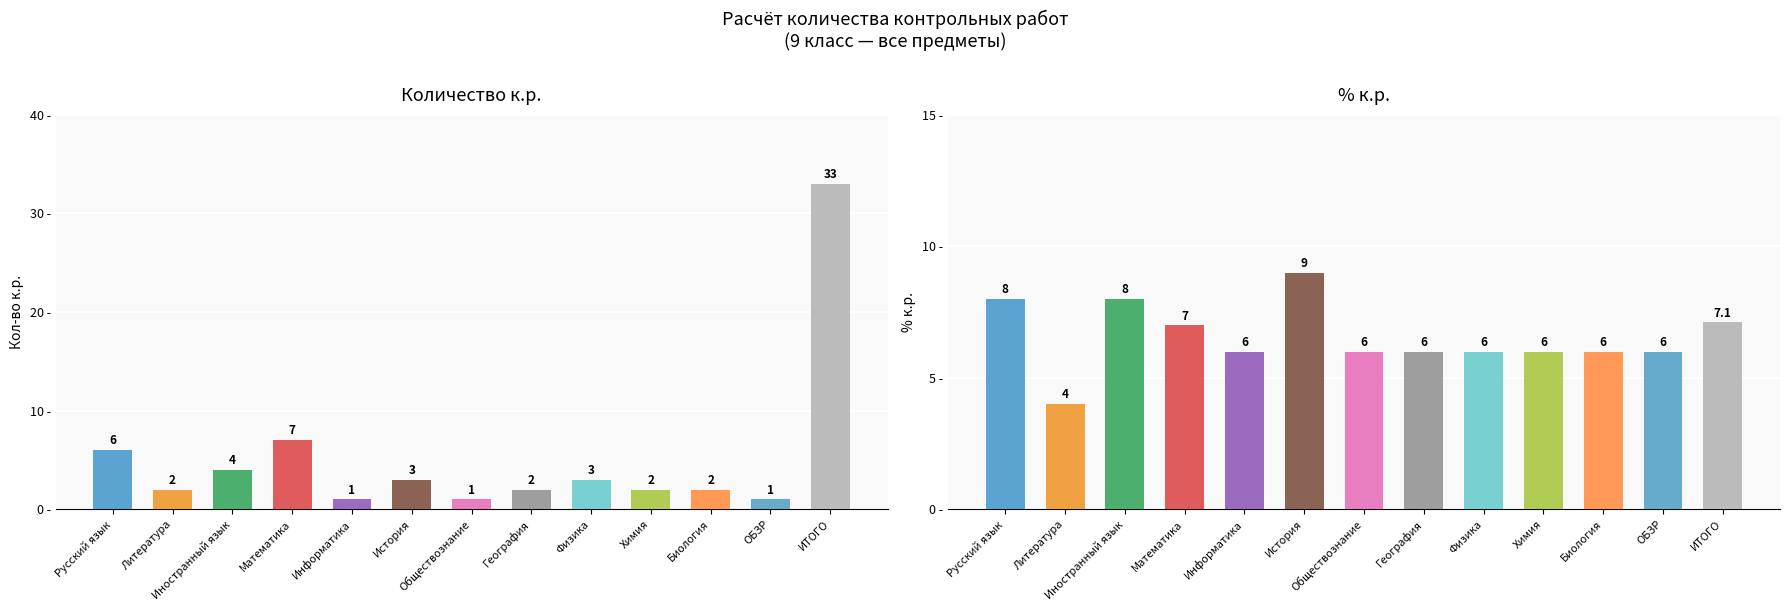

At which category is the sum across all series the highest?

ИТОГО